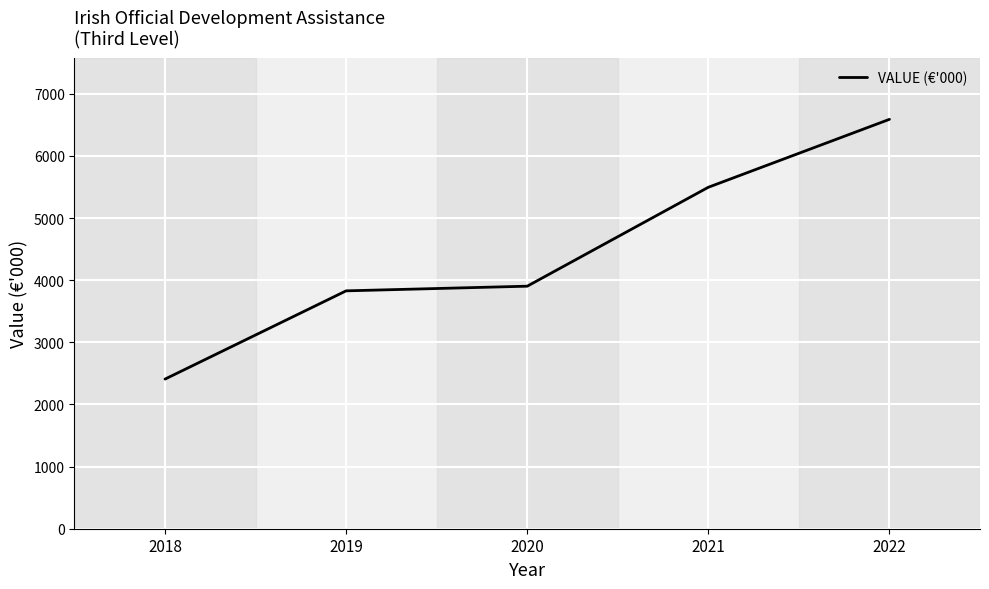

Where is the data nearest to the value 4498?

2020